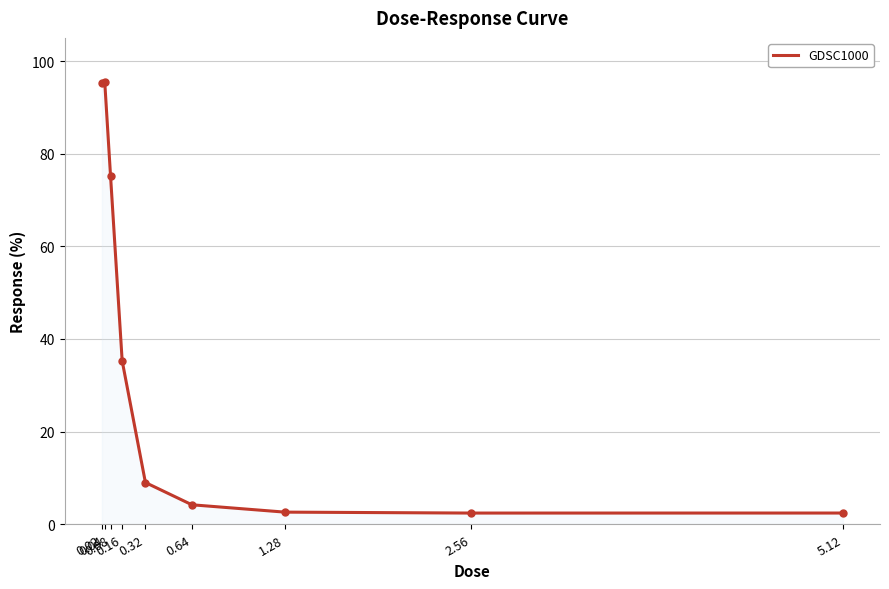

What is the minimum value shown in the chart?

2.4